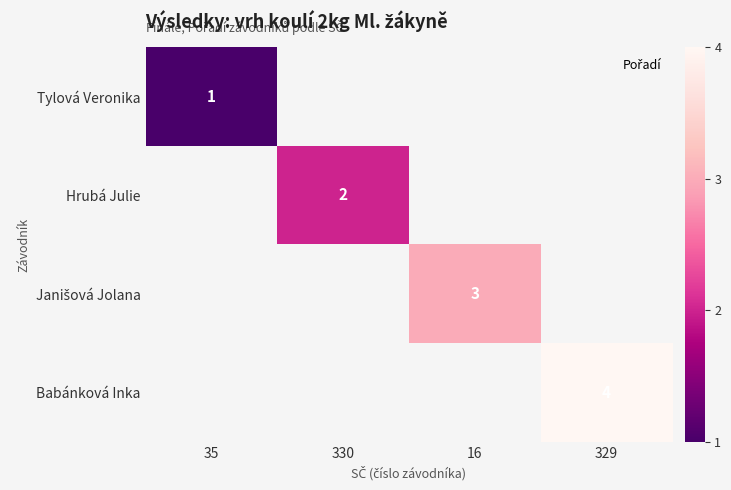

How many values in Babánková Inka are above zero?

1